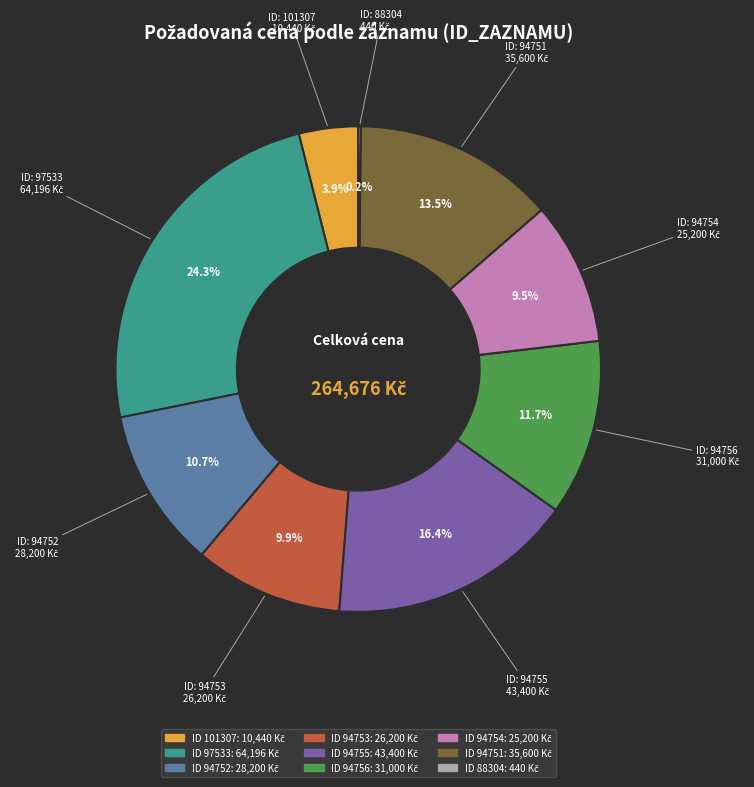

Does any single category account for the majority?

No